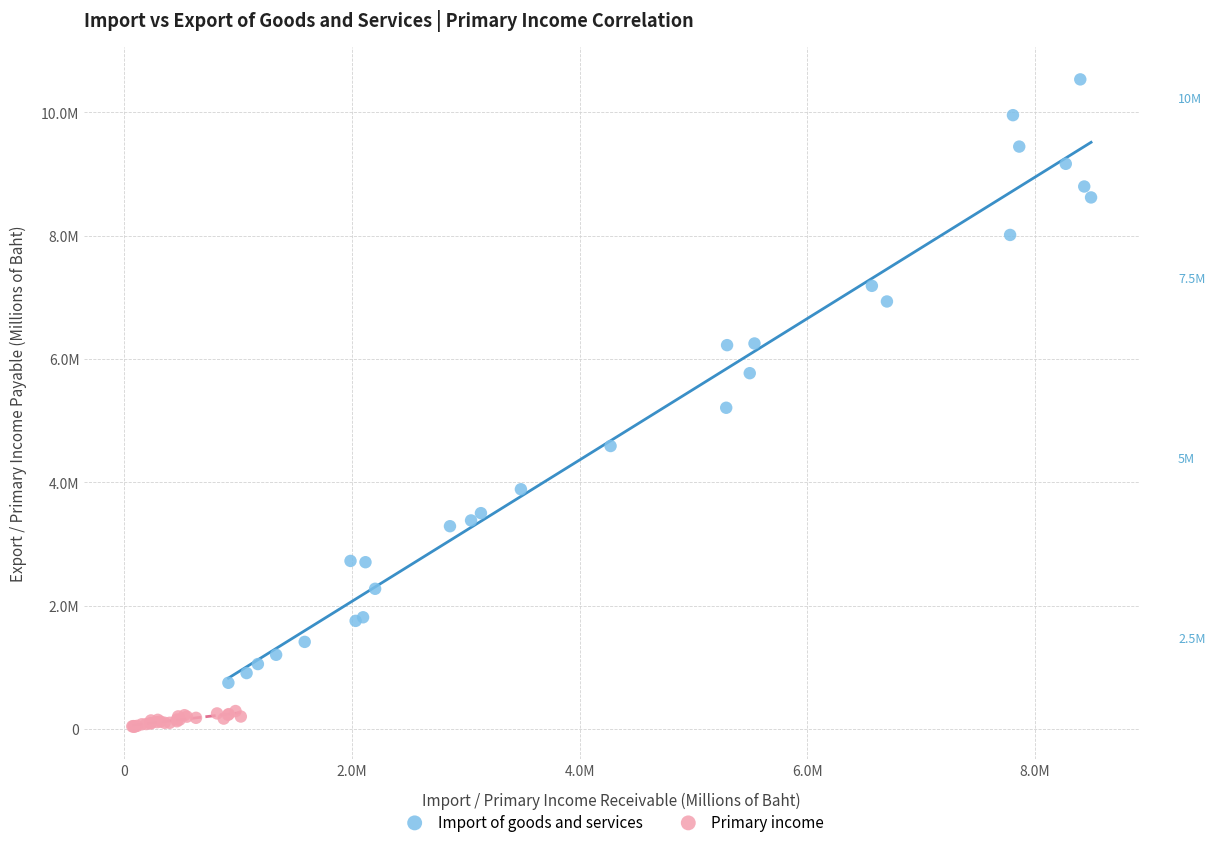

What are all the series names shown in the legend?

Import of goods and services, Primary income